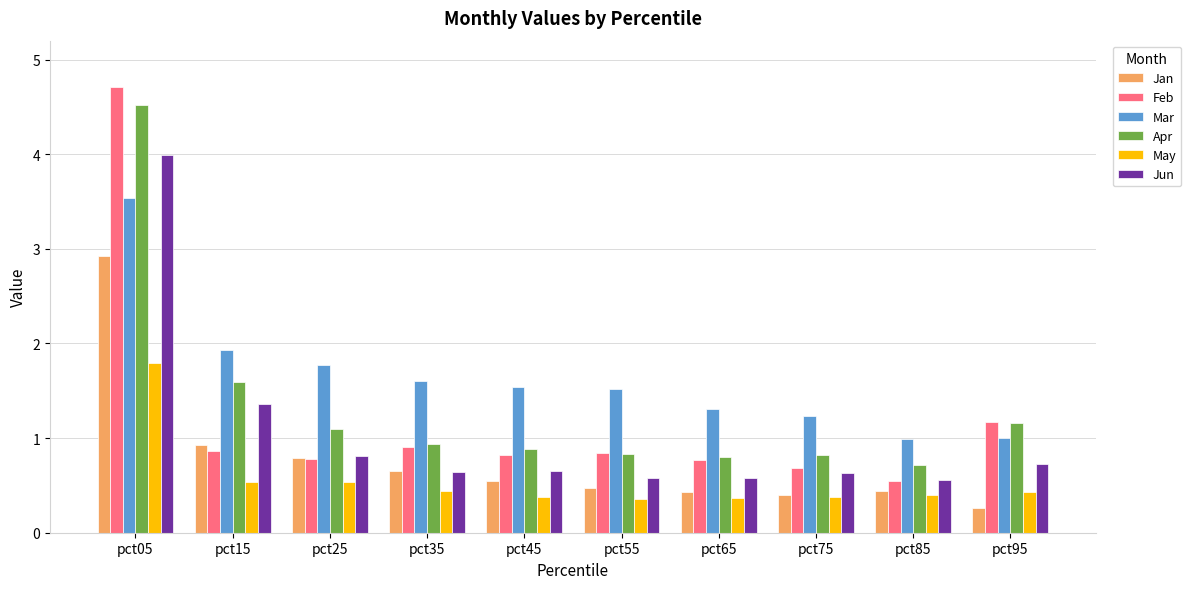

Which series changed the most between pct05 and pct65?

Feb